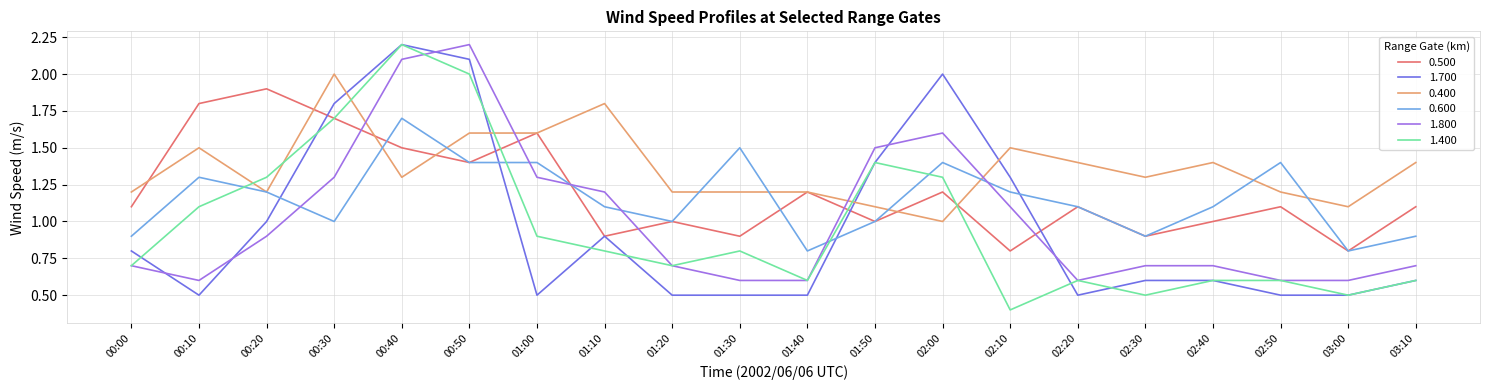

What is the highest value of the 1.400 series?

2.2